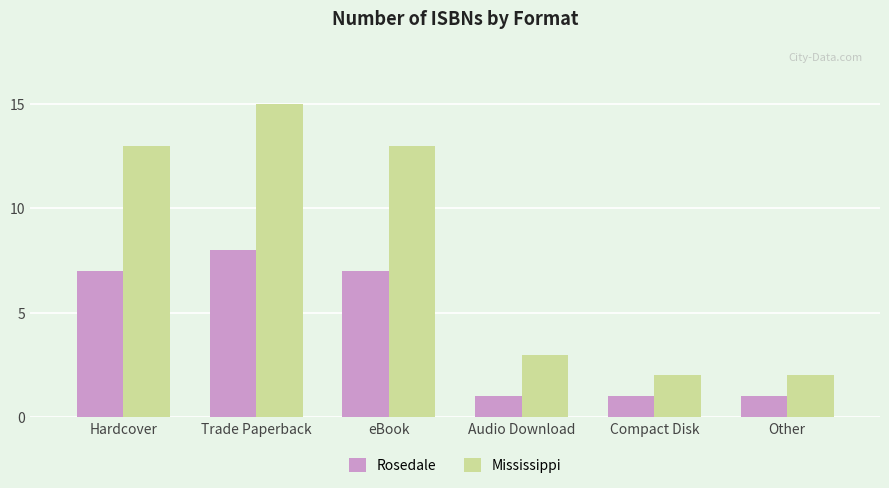

Reading left to right, extract all data points from this chart.

Rosedale: Hardcover=7	Trade Paperback=8	eBook=7	Audio Download=1	Compact Disk=1	Other=1
Mississippi: Hardcover=13	Trade Paperback=15	eBook=13	Audio Download=3	Compact Disk=2	Other=2